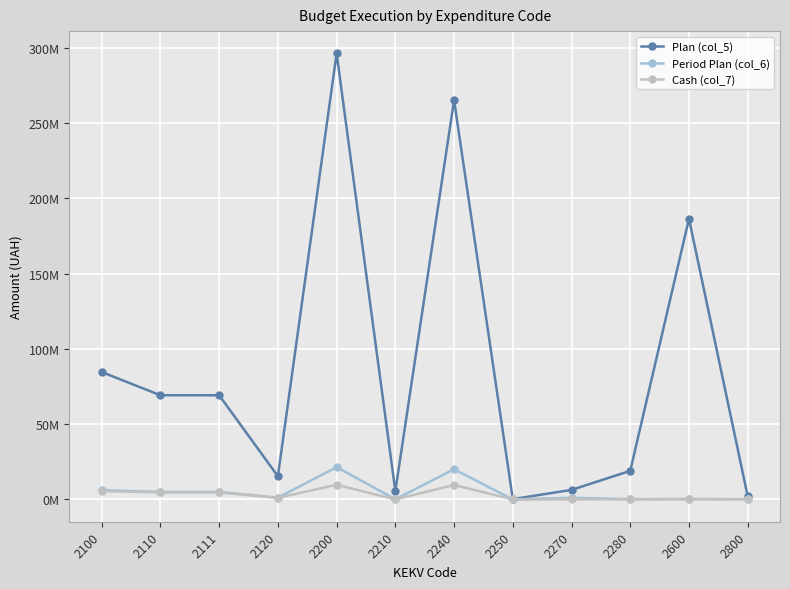

What is the value of the Period Plan (col_6) point at the 1st from the left?

6174422.0